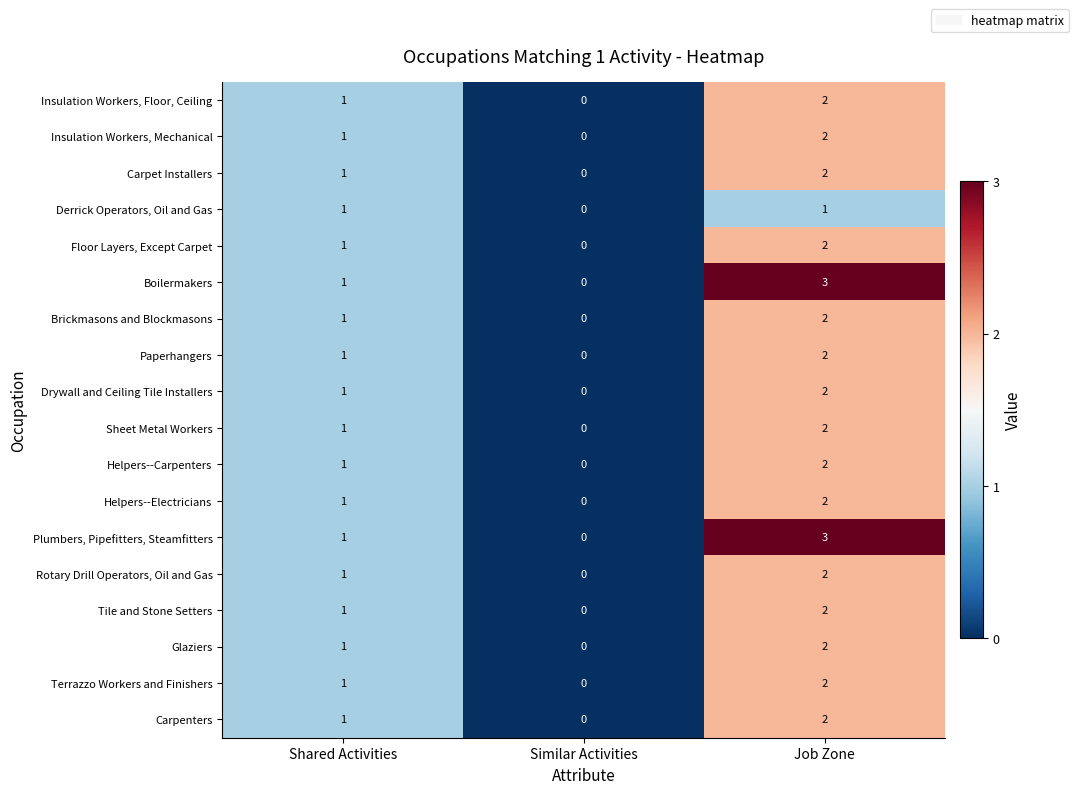

What is the greatest value displayed?

3